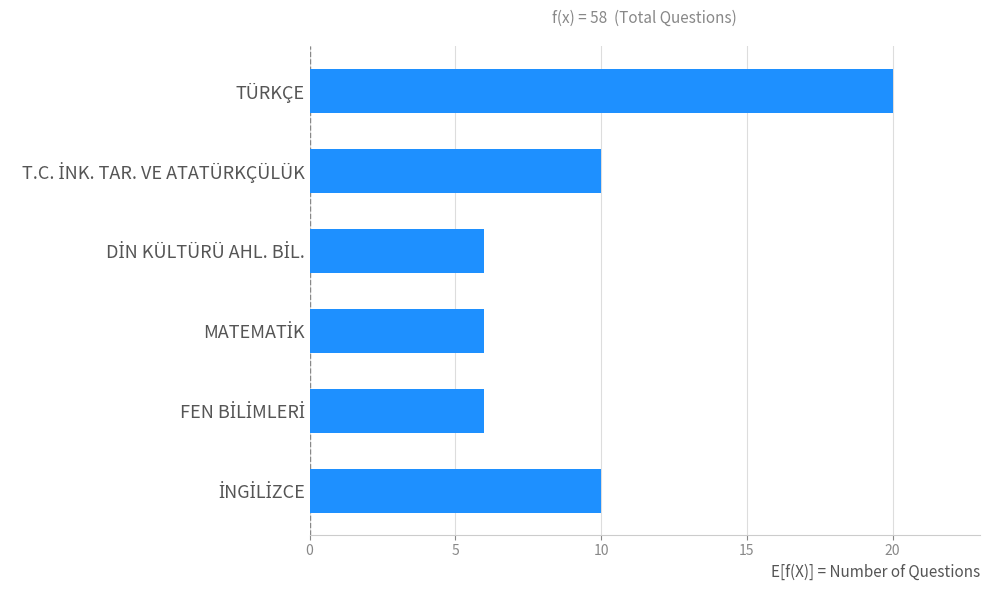

Reading top to bottom, what are all the values shown in this chart?

20	10	6	6	6	10